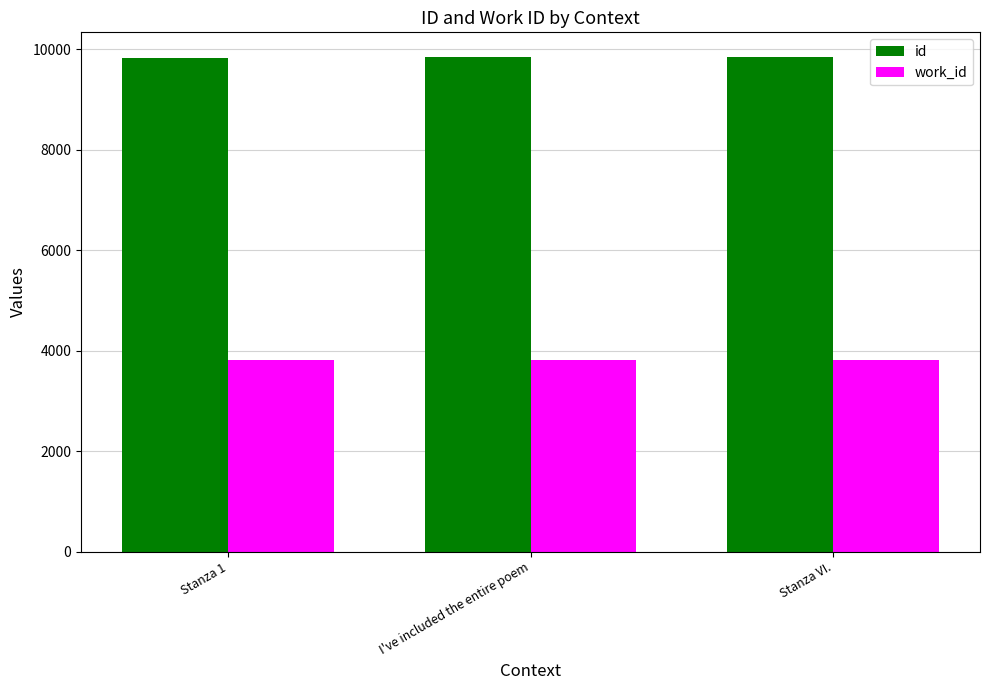

Rank the series by their average value, from lowest to highest.

work_id, id